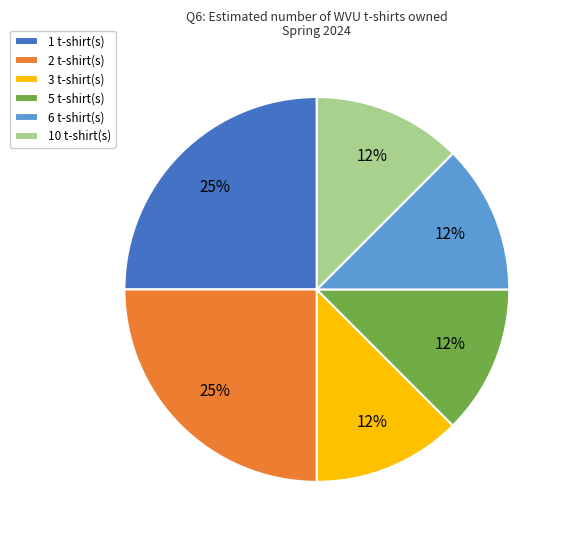

To the nearest percent, what is the average slice percentage?

17%